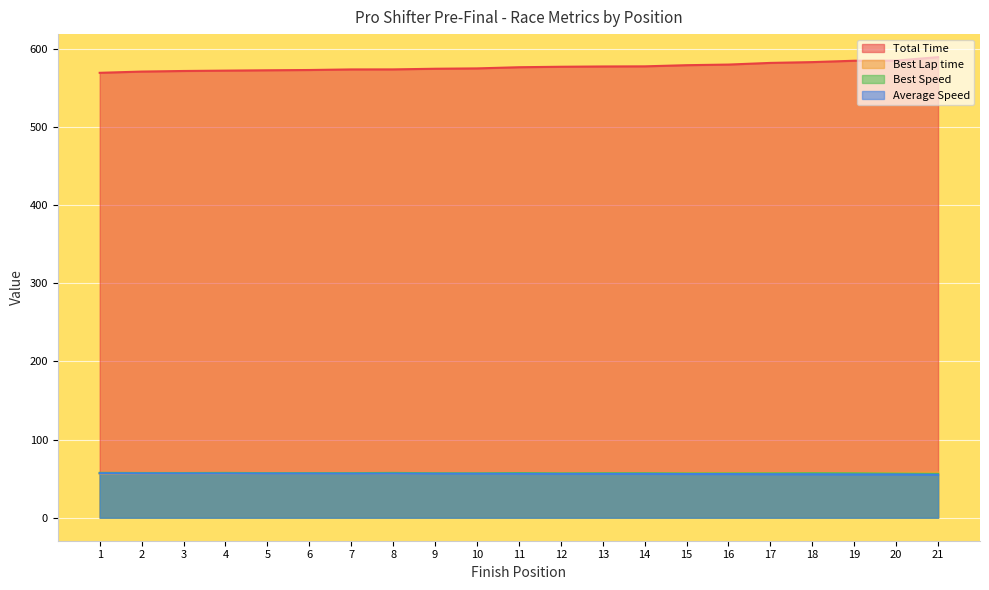

Where does the Average Speed series first go above 56?

1